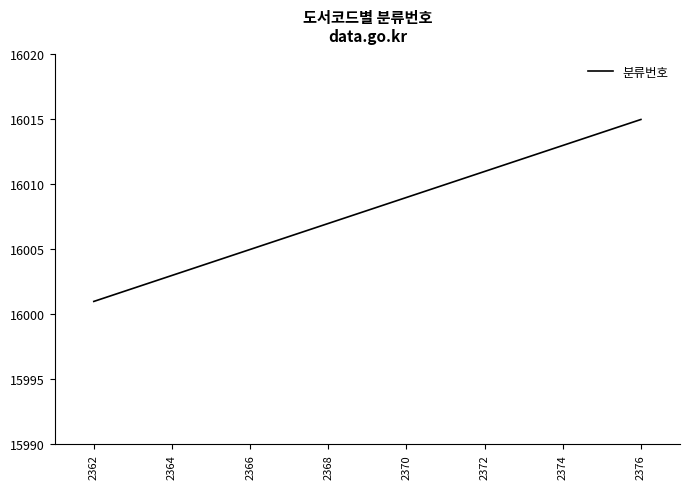

What is the minimum value shown in the chart?

16001